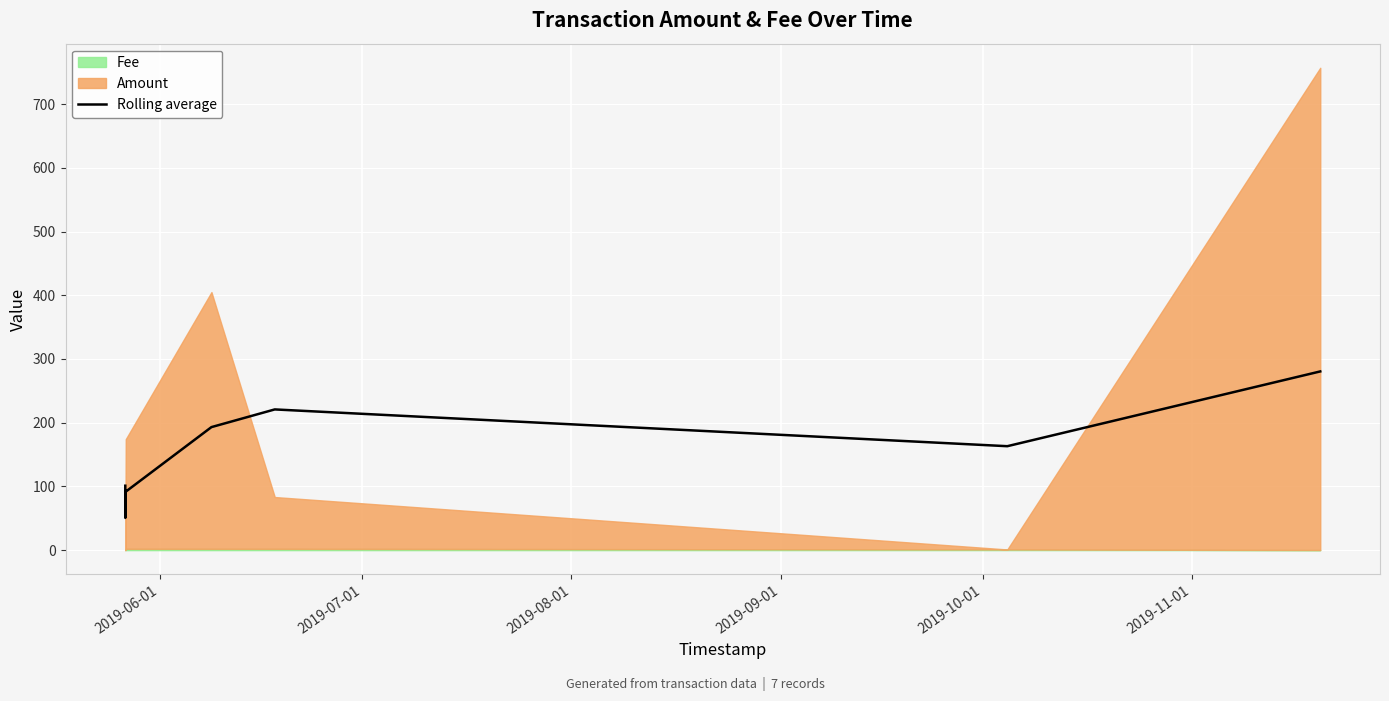

Is it true that the value at 2019-06-01 is 68.8?

False